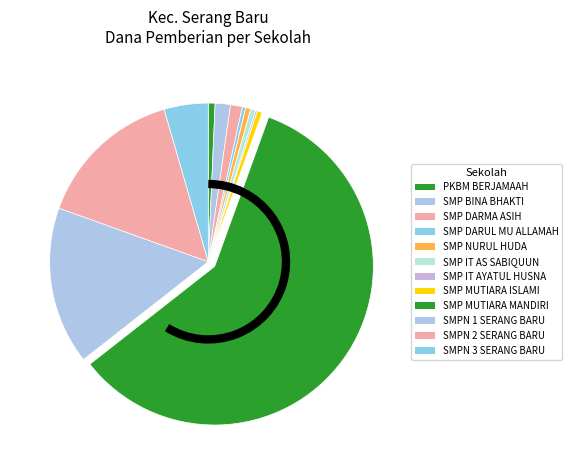

Count the number of slices in the pie.

12